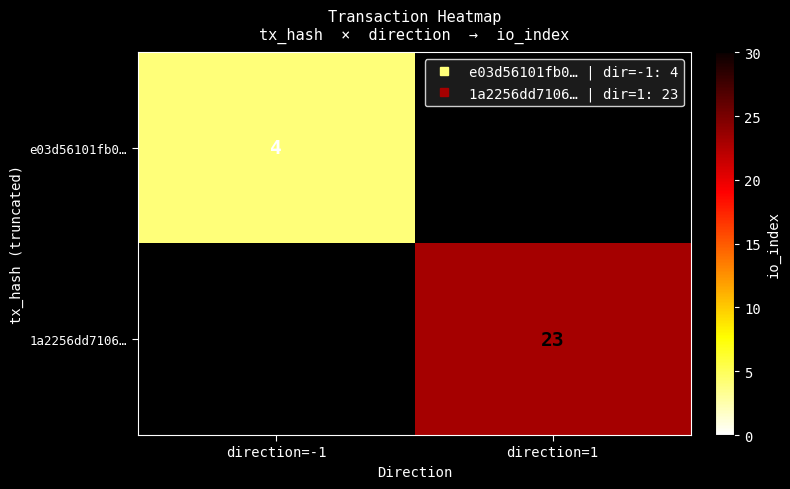

Rank the categories by e03d56101fb0… value from highest to lowest.

direction=-1, direction=1